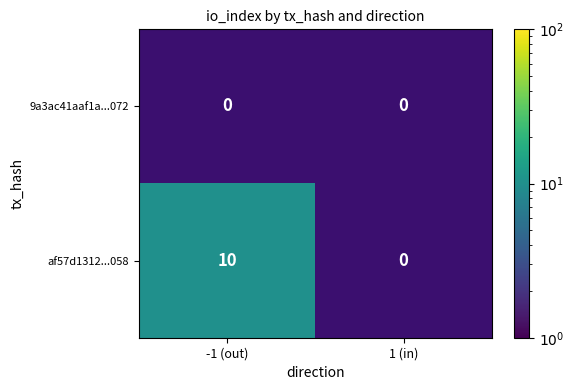

Which series has the largest total across all categories?

af57d1312...058